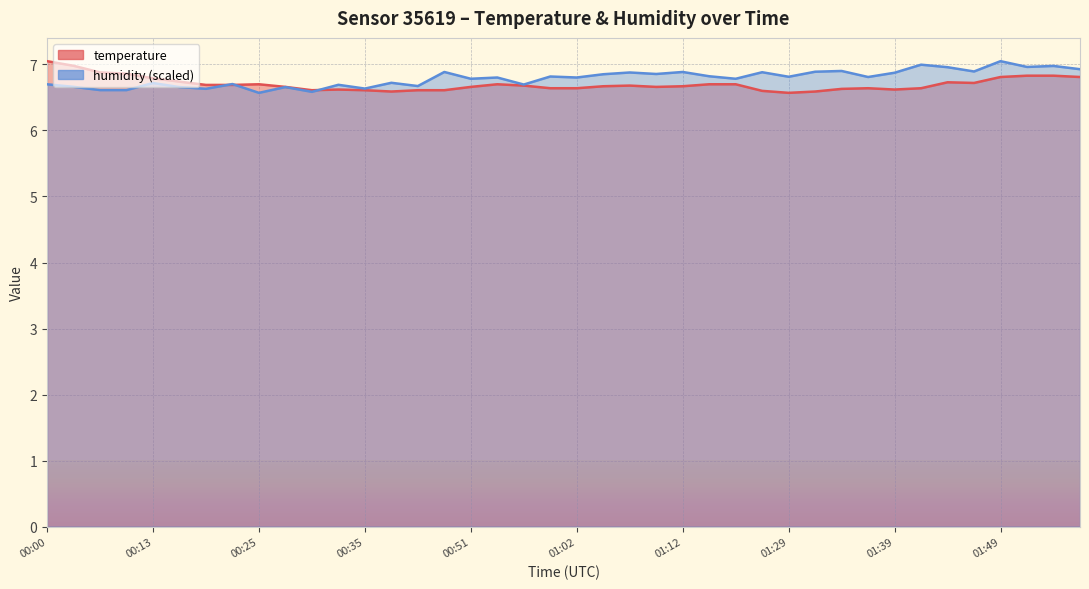

Where do temperature and humidity first cross each other?

00:19 and 00:22